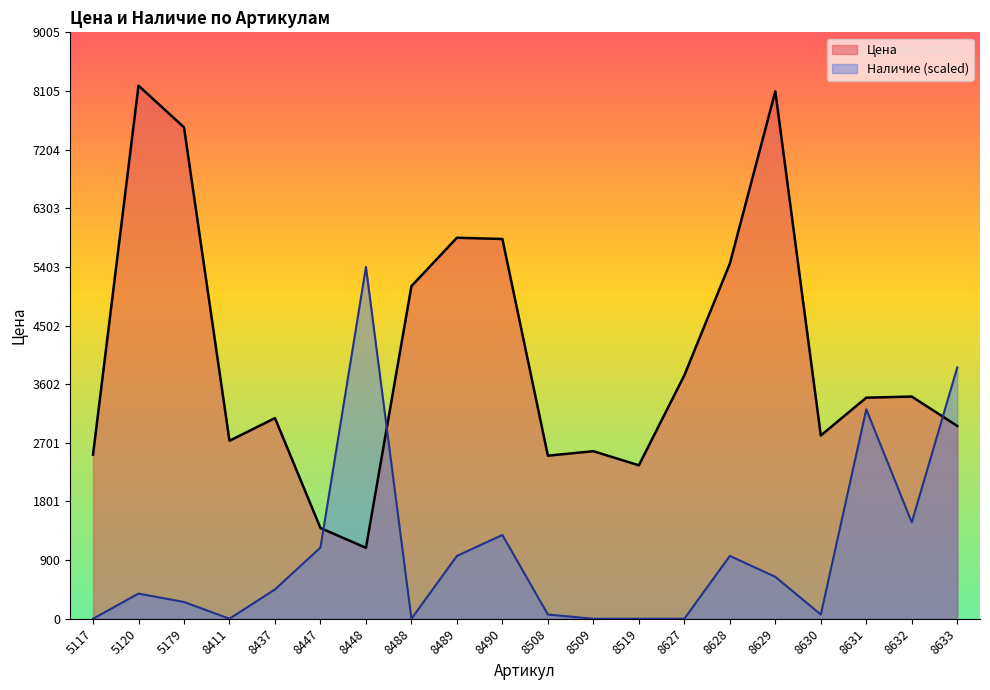

The Наличие series shows 3859.6 at 8633. True or false?

True